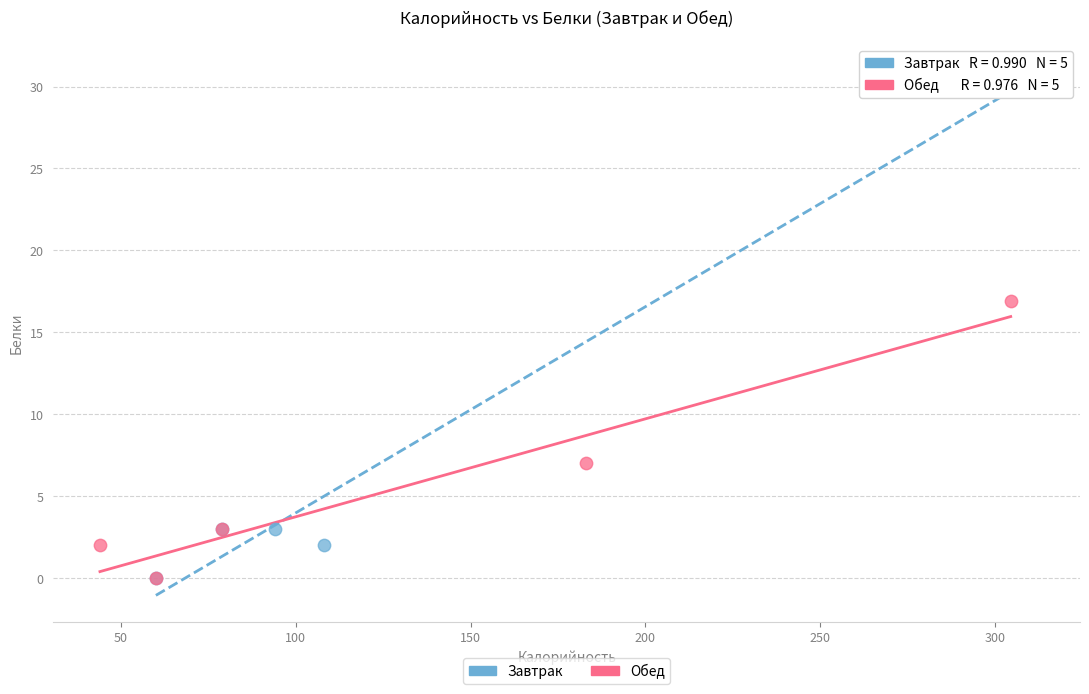

Which series reaches the maximum Y coordinate?

Завтрак